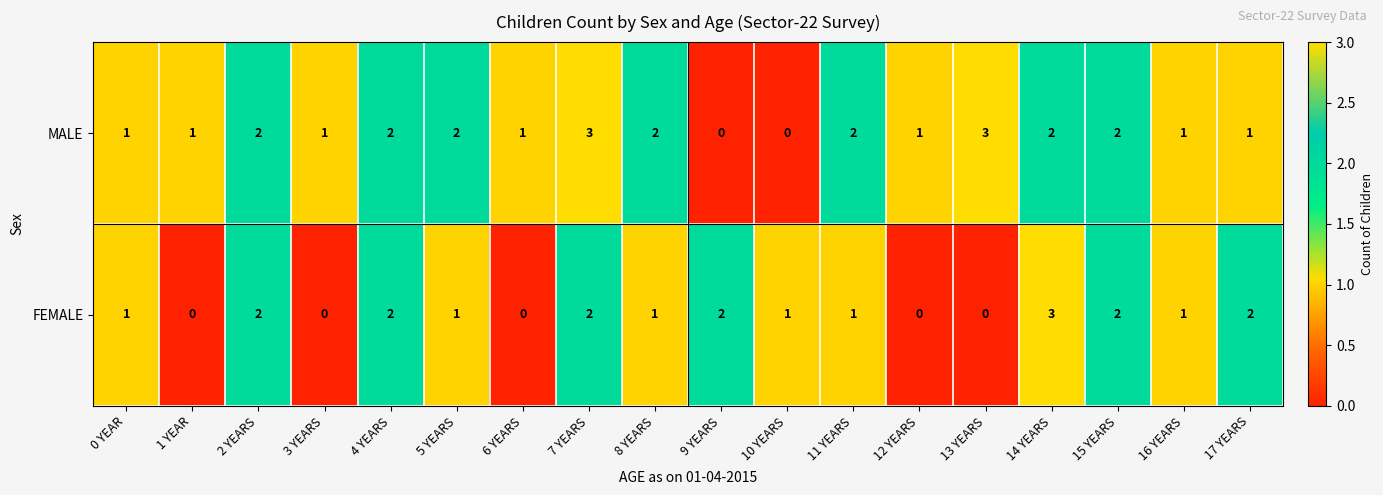

What is the maximum value shown in the chart?

3